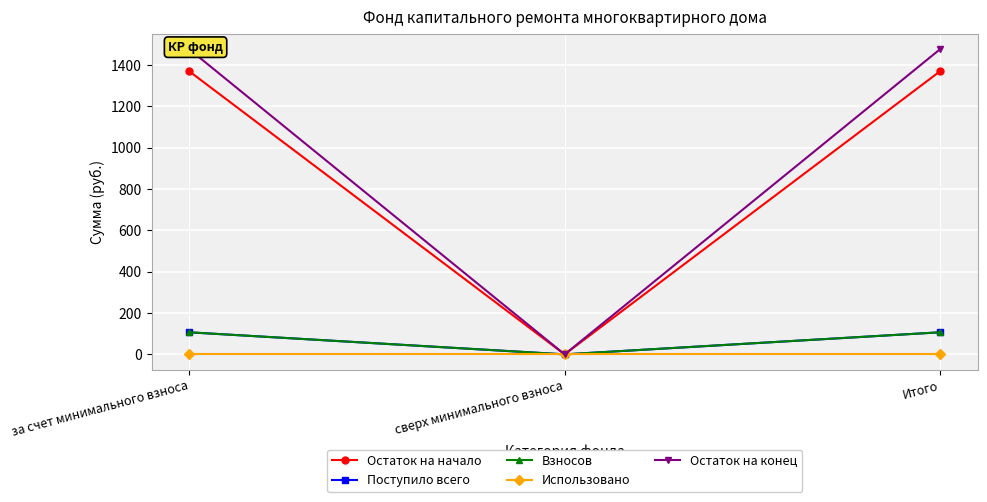

True or false: Остаток на конец has a value of 2143.5 at Итого.

False